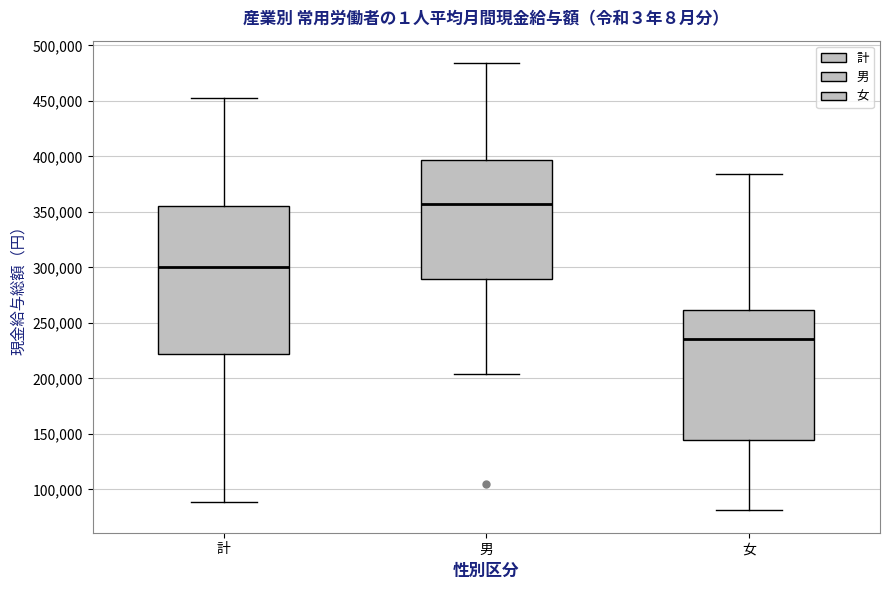

Which box's median line is the lowest?

女